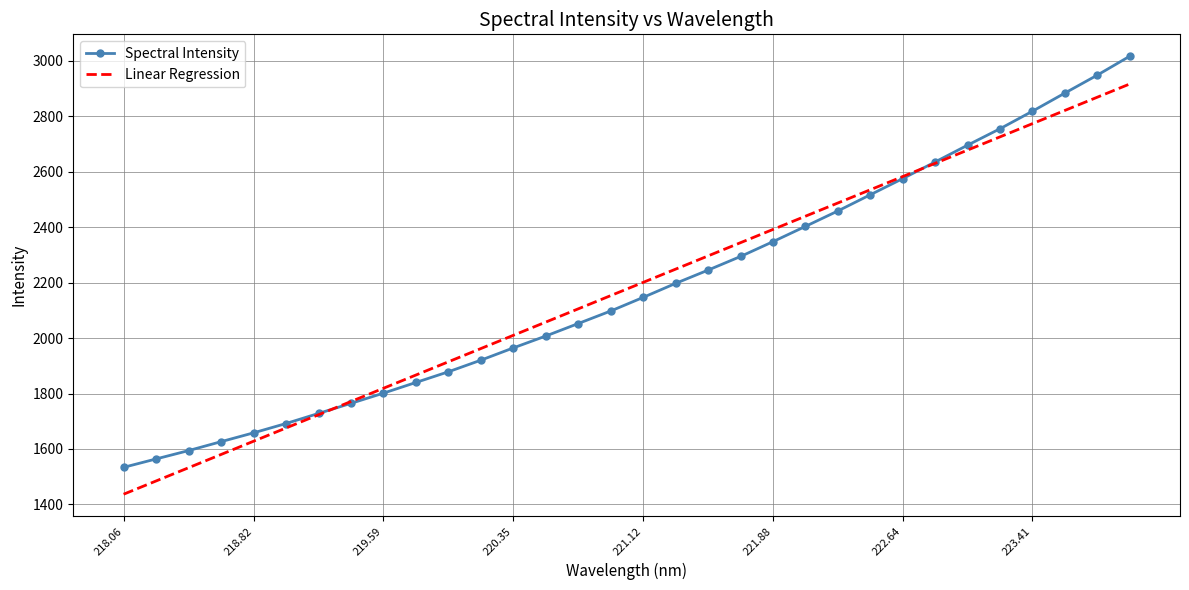

Which series has the widest spread of values?

Spectral Intensity